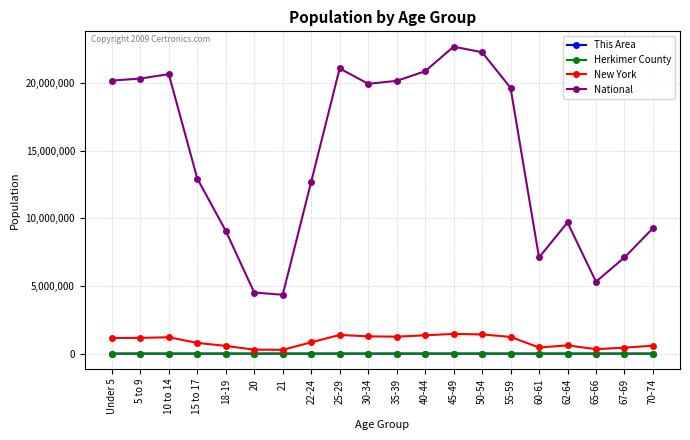

What position from the left is 60-61?

16